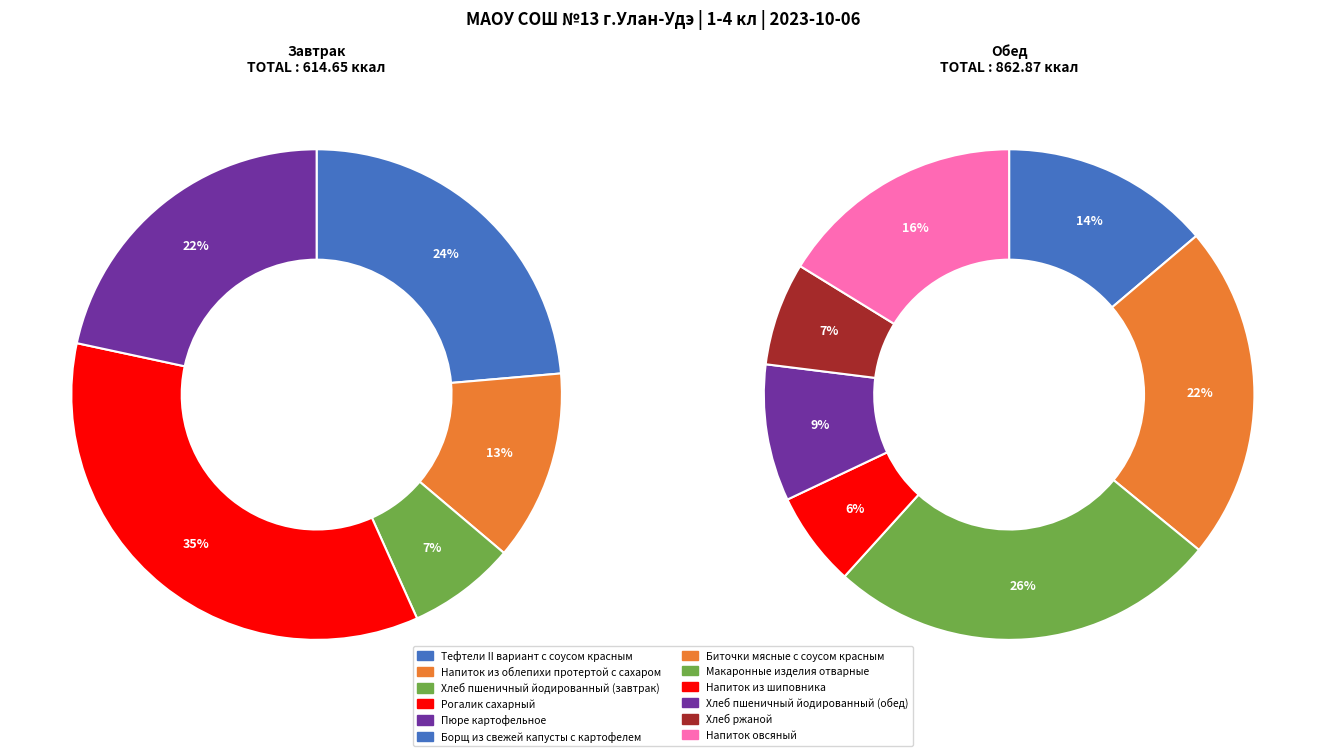

Count the number of slices in the pie.

12